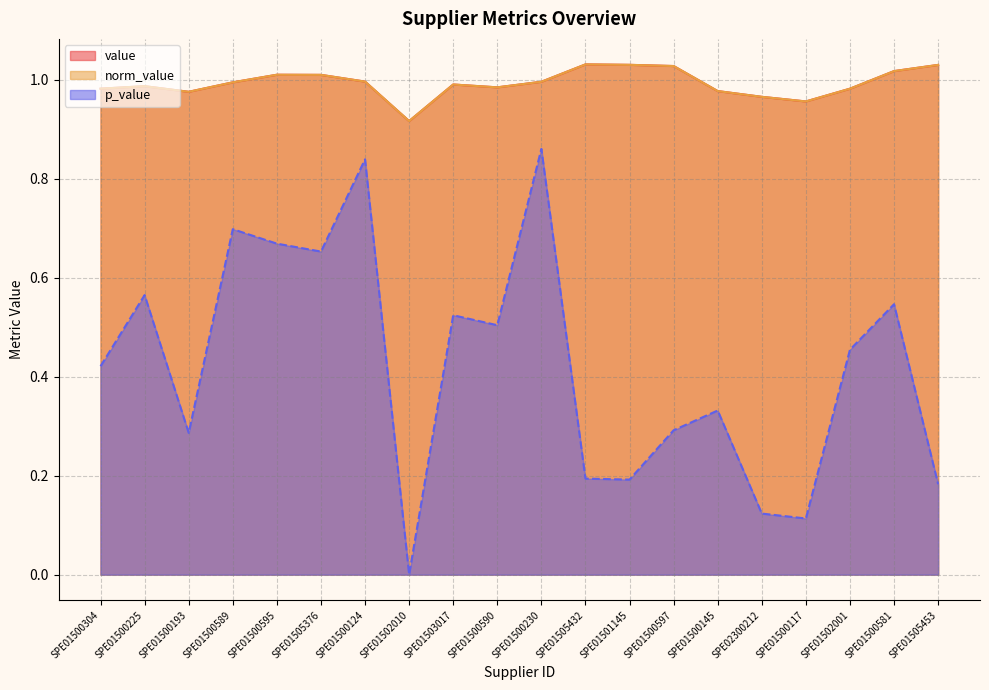

What position from the right is SPE01500225?

19